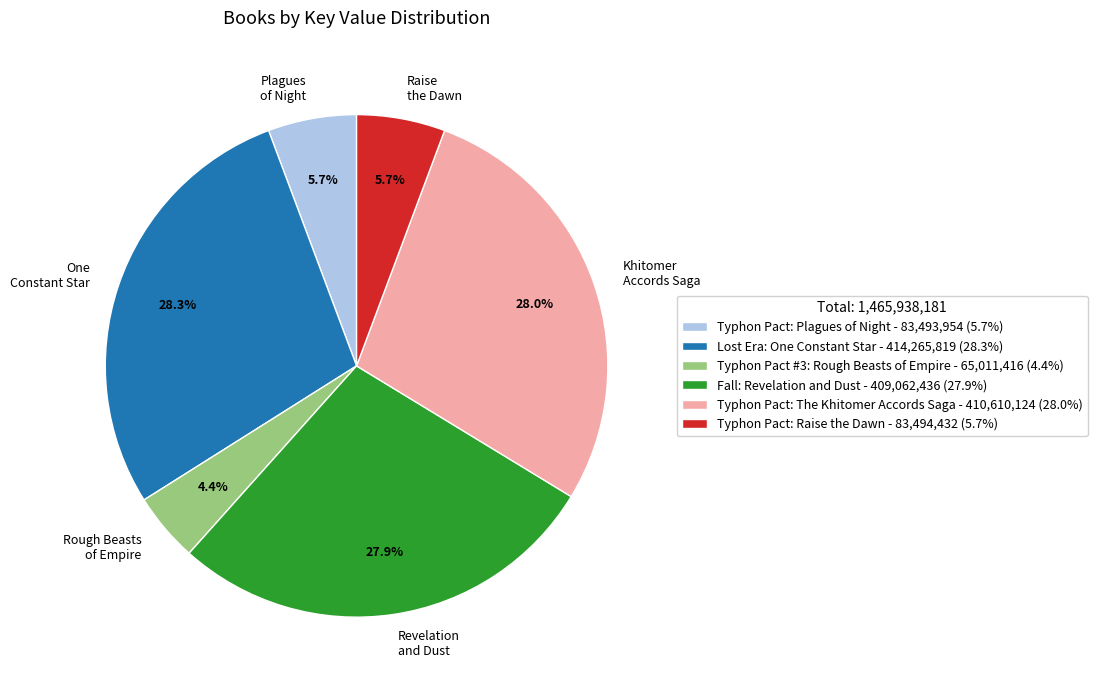

What is the smallest slice in the pie chart?

Rough Beasts of Empire